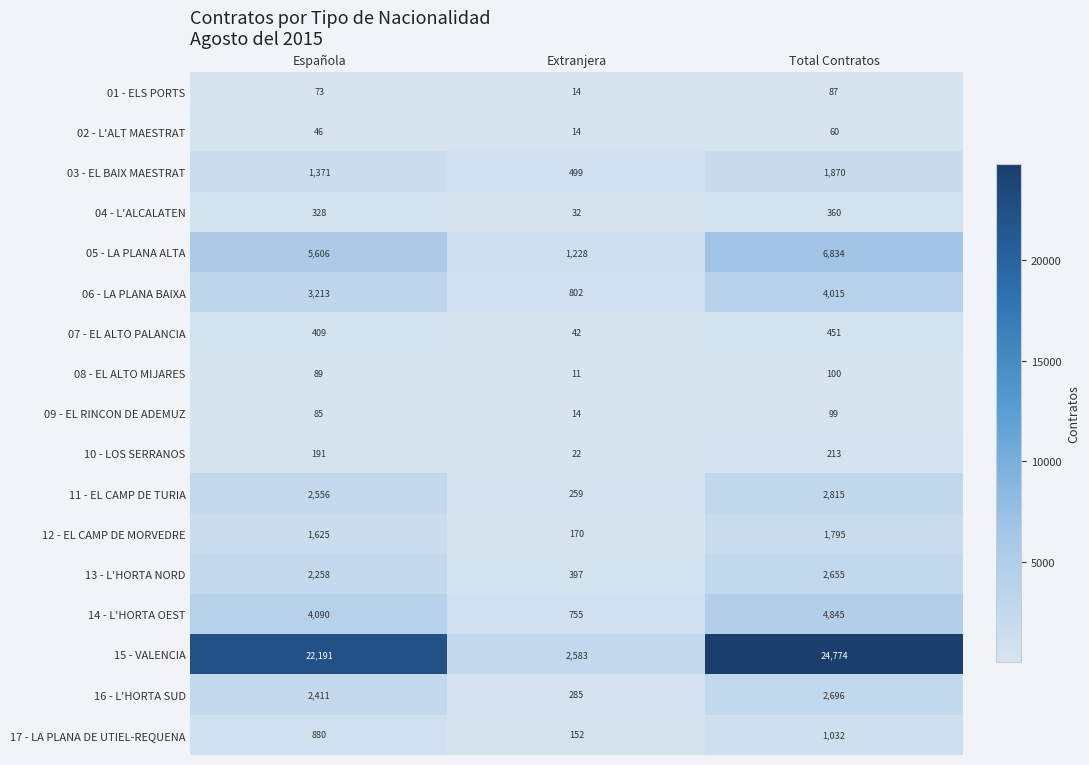

Which category has the lowest value in the 08 - EL ALTO MIJARES series?

Extranjera